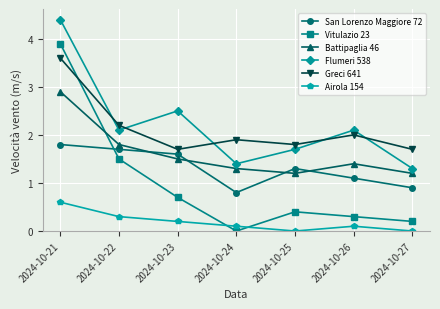

Which series has the largest range (max minus min)?

Vitulazio 23